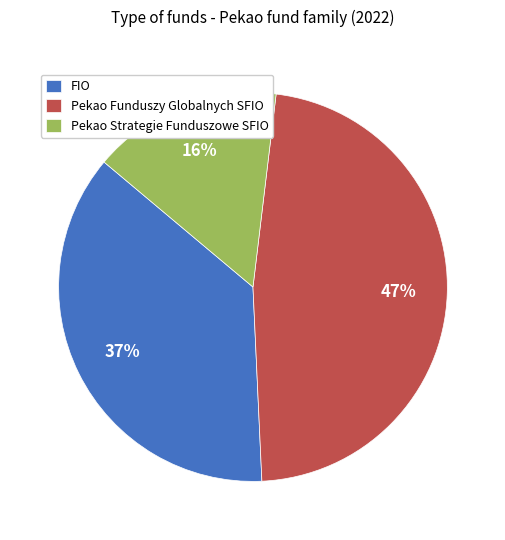

Is it true that FIO is 24% of the pie?

False